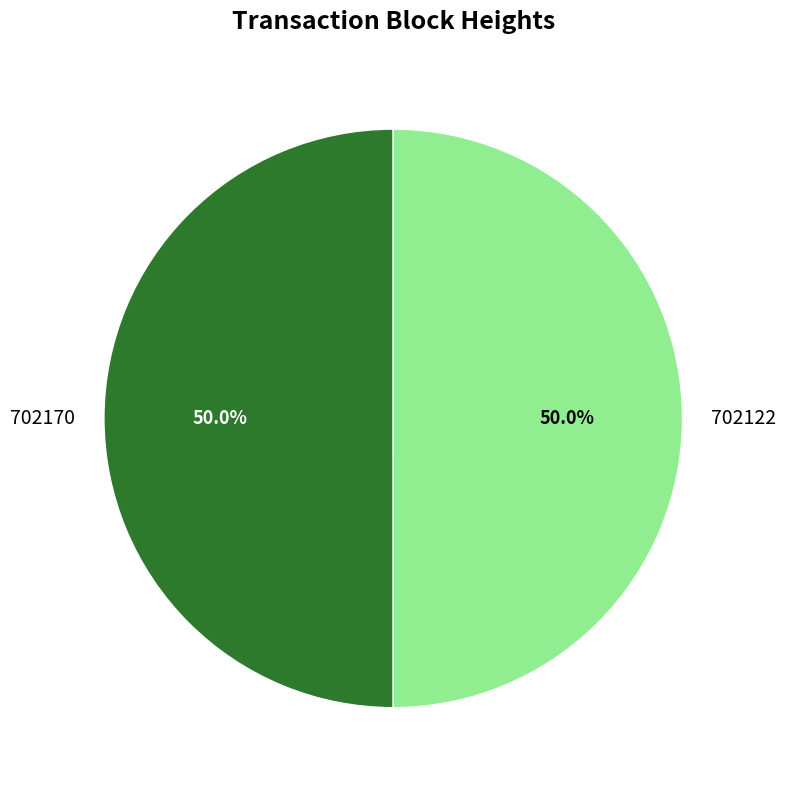

Count the number of slices in the pie.

2